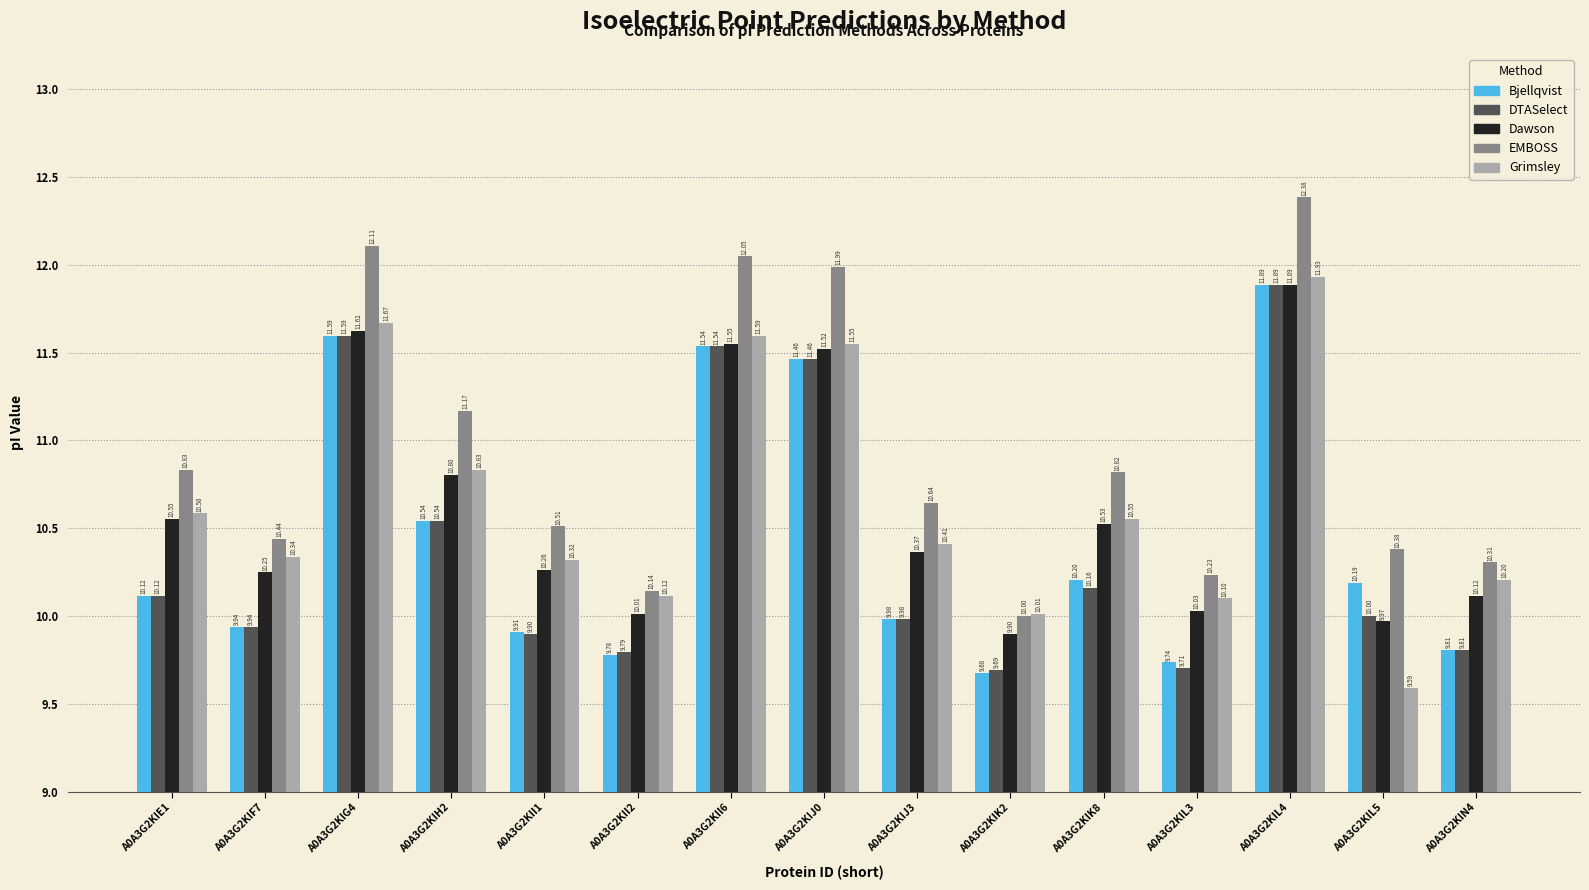

Is it true that Bjellqvist equals 15.7 at A0A3G2KIN4?

False